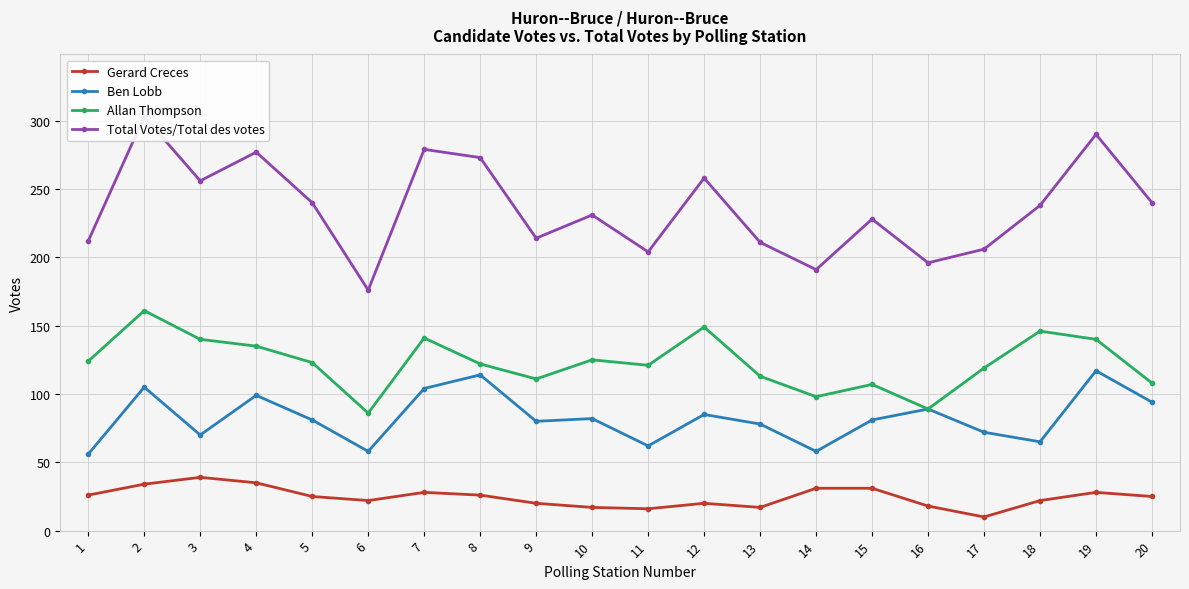

List the labels in order of Ben Lobb value, smallest first.

1, 6, 14, 11, 18, 3, 17, 13, 9, 5, 15, 10, 12, 16, 20, 4, 7, 2, 8, 19